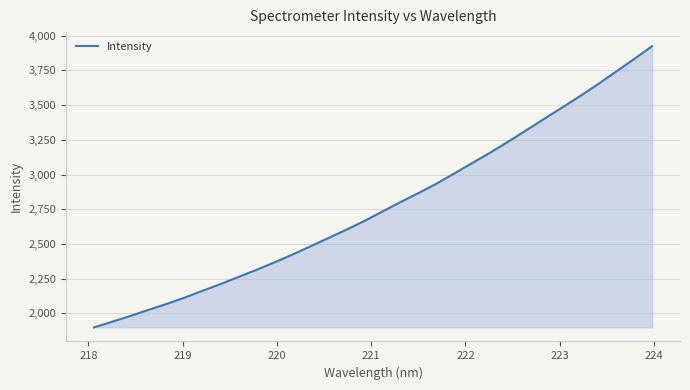

What is the minimum value shown in the chart?

1898.7